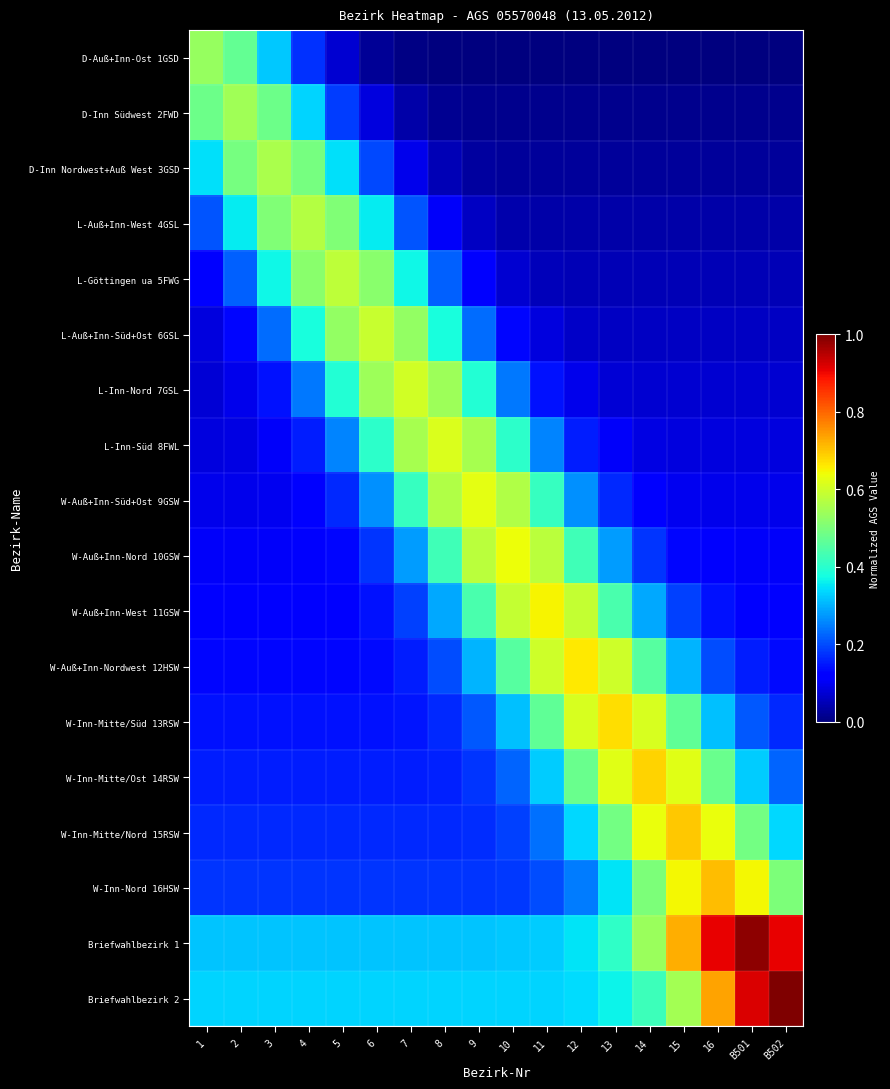

Reading right to left, what are all the values shown in this chart?

D-Auß+Inn-Ost 1GSD: B502=0.0	B501=0.0	16=0.0	15=0.0	14=0.0	13=0.0	12=0.0	11=0.0	10=0.0	9=0.0	8=0.0	7=0.0	6=0.0	5=0.1	4=0.2	3=0.3	2=0.5	1=0.5
D-Inn Südwest 2FWD: B502=0.0	B501=0.0	16=0.0	15=0.0	14=0.0	13=0.0	12=0.0	11=0.0	10=0.0	9=0.0	8=0.0	7=0.0	6=0.1	5=0.2	4=0.3	3=0.5	2=0.5	1=0.5
D-Inn Nordwest+Auß West 3GSD: B502=0.0	B501=0.0	16=0.0	15=0.0	14=0.0	13=0.0	12=0.0	11=0.0	10=0.0	9=0.0	8=0.0	7=0.1	6=0.2	5=0.3	4=0.5	3=0.6	2=0.5	1=0.3
L-Auß+Inn-West 4GSL: B502=0.0	B501=0.0	16=0.0	15=0.0	14=0.0	13=0.0	12=0.0	11=0.0	10=0.0	9=0.1	8=0.1	7=0.2	6=0.4	5=0.5	4=0.6	3=0.5	2=0.4	1=0.2
L-Göttingen ua 5FWG: B502=0.0	B501=0.0	16=0.0	15=0.0	14=0.0	13=0.0	12=0.0	11=0.1	10=0.1	9=0.1	8=0.2	7=0.4	6=0.5	5=0.6	4=0.5	3=0.4	2=0.2	1=0.1
L-Auß+Inn-Süd+Ost 6GSL: B502=0.1	B501=0.1	16=0.1	15=0.1	14=0.1	13=0.1	12=0.1	11=0.1	10=0.1	9=0.2	8=0.4	7=0.5	6=0.6	5=0.5	4=0.4	3=0.2	2=0.1	1=0.1
L-Inn-Nord 7GSL: B502=0.1	B501=0.1	16=0.1	15=0.1	14=0.1	13=0.1	12=0.1	11=0.1	10=0.2	9=0.4	8=0.5	7=0.6	6=0.5	5=0.4	4=0.2	3=0.1	2=0.1	1=0.1
L-Inn-Süd 8FWL: B502=0.1	B501=0.1	16=0.1	15=0.1	14=0.1	13=0.1	12=0.2	11=0.3	10=0.4	9=0.6	8=0.6	7=0.6	6=0.4	5=0.3	4=0.2	3=0.1	2=0.1	1=0.1
W-Auß+Inn-Süd+Ost 9GSW: B502=0.1	B501=0.1	16=0.1	15=0.1	14=0.1	13=0.2	12=0.3	11=0.4	10=0.6	9=0.6	8=0.6	7=0.4	6=0.3	5=0.2	4=0.1	3=0.1	2=0.1	1=0.1
W-Auß+Inn-Nord 10GSW: B502=0.1	B501=0.1	16=0.1	15=0.1	14=0.2	13=0.3	12=0.4	11=0.6	10=0.6	9=0.6	8=0.4	7=0.3	6=0.2	5=0.1	4=0.1	3=0.1	2=0.1	1=0.1
W-Auß+Inn-West 11GSW: B502=0.1	B501=0.1	16=0.1	15=0.2	14=0.3	13=0.4	12=0.6	11=0.7	10=0.6	9=0.4	8=0.3	7=0.2	6=0.1	5=0.1	4=0.1	3=0.1	2=0.1	1=0.1
W-Auß+Inn-Nordwest 12HSW: B502=0.1	B501=0.2	16=0.2	15=0.3	14=0.5	13=0.6	12=0.7	11=0.6	10=0.5	9=0.3	8=0.2	7=0.2	6=0.1	5=0.1	4=0.1	3=0.1	2=0.1	1=0.1
W-Inn-Mitte/Süd 13RSW: B502=0.2	B501=0.2	16=0.3	15=0.5	14=0.6	13=0.7	12=0.6	11=0.5	10=0.3	9=0.2	8=0.2	7=0.1	6=0.1	5=0.1	4=0.1	3=0.1	2=0.1	1=0.1
W-Inn-Mitte/Ost 14RSW: B502=0.2	B501=0.3	16=0.5	15=0.6	14=0.7	13=0.6	12=0.5	11=0.3	10=0.2	9=0.2	8=0.2	7=0.2	6=0.2	5=0.2	4=0.2	3=0.2	2=0.2	1=0.2
W-Inn-Mitte/Nord 15RSW: B502=0.3	B501=0.5	16=0.6	15=0.7	14=0.6	13=0.5	12=0.3	11=0.2	10=0.2	9=0.2	8=0.2	7=0.2	6=0.2	5=0.2	4=0.2	3=0.2	2=0.2	1=0.2
W-Inn-Nord 16HSW: B502=0.5	B501=0.6	16=0.7	15=0.6	14=0.5	13=0.4	12=0.2	11=0.2	10=0.2	9=0.2	8=0.2	7=0.2	6=0.2	5=0.2	4=0.2	3=0.2	2=0.2	1=0.2
Briefwahlbezirk 1: B502=0.9	B501=1.0	16=0.9	15=0.7	14=0.5	13=0.4	12=0.3	11=0.3	10=0.3	9=0.3	8=0.3	7=0.3	6=0.3	5=0.3	4=0.3	3=0.3	2=0.3	1=0.3
Briefwahlbezirk 2: B502=1.0	B501=0.9	16=0.7	15=0.6	14=0.4	13=0.4	12=0.3	11=0.3	10=0.3	9=0.3	8=0.3	7=0.3	6=0.3	5=0.3	4=0.3	3=0.3	2=0.3	1=0.3